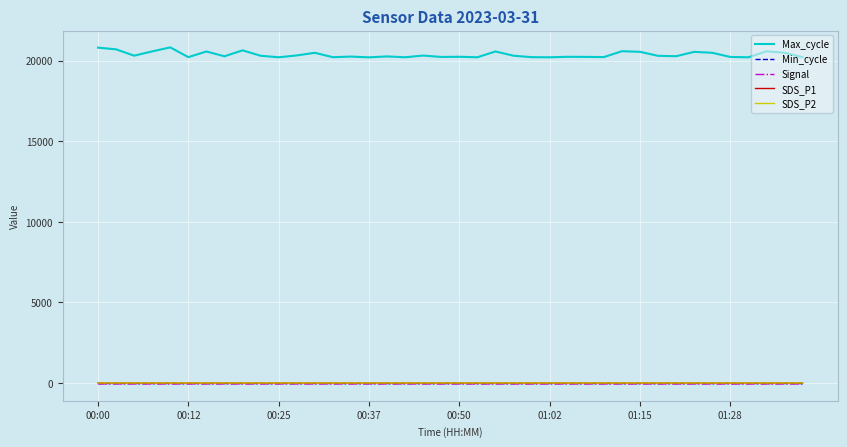

Which series has the largest range (max minus min)?

Max_cycle